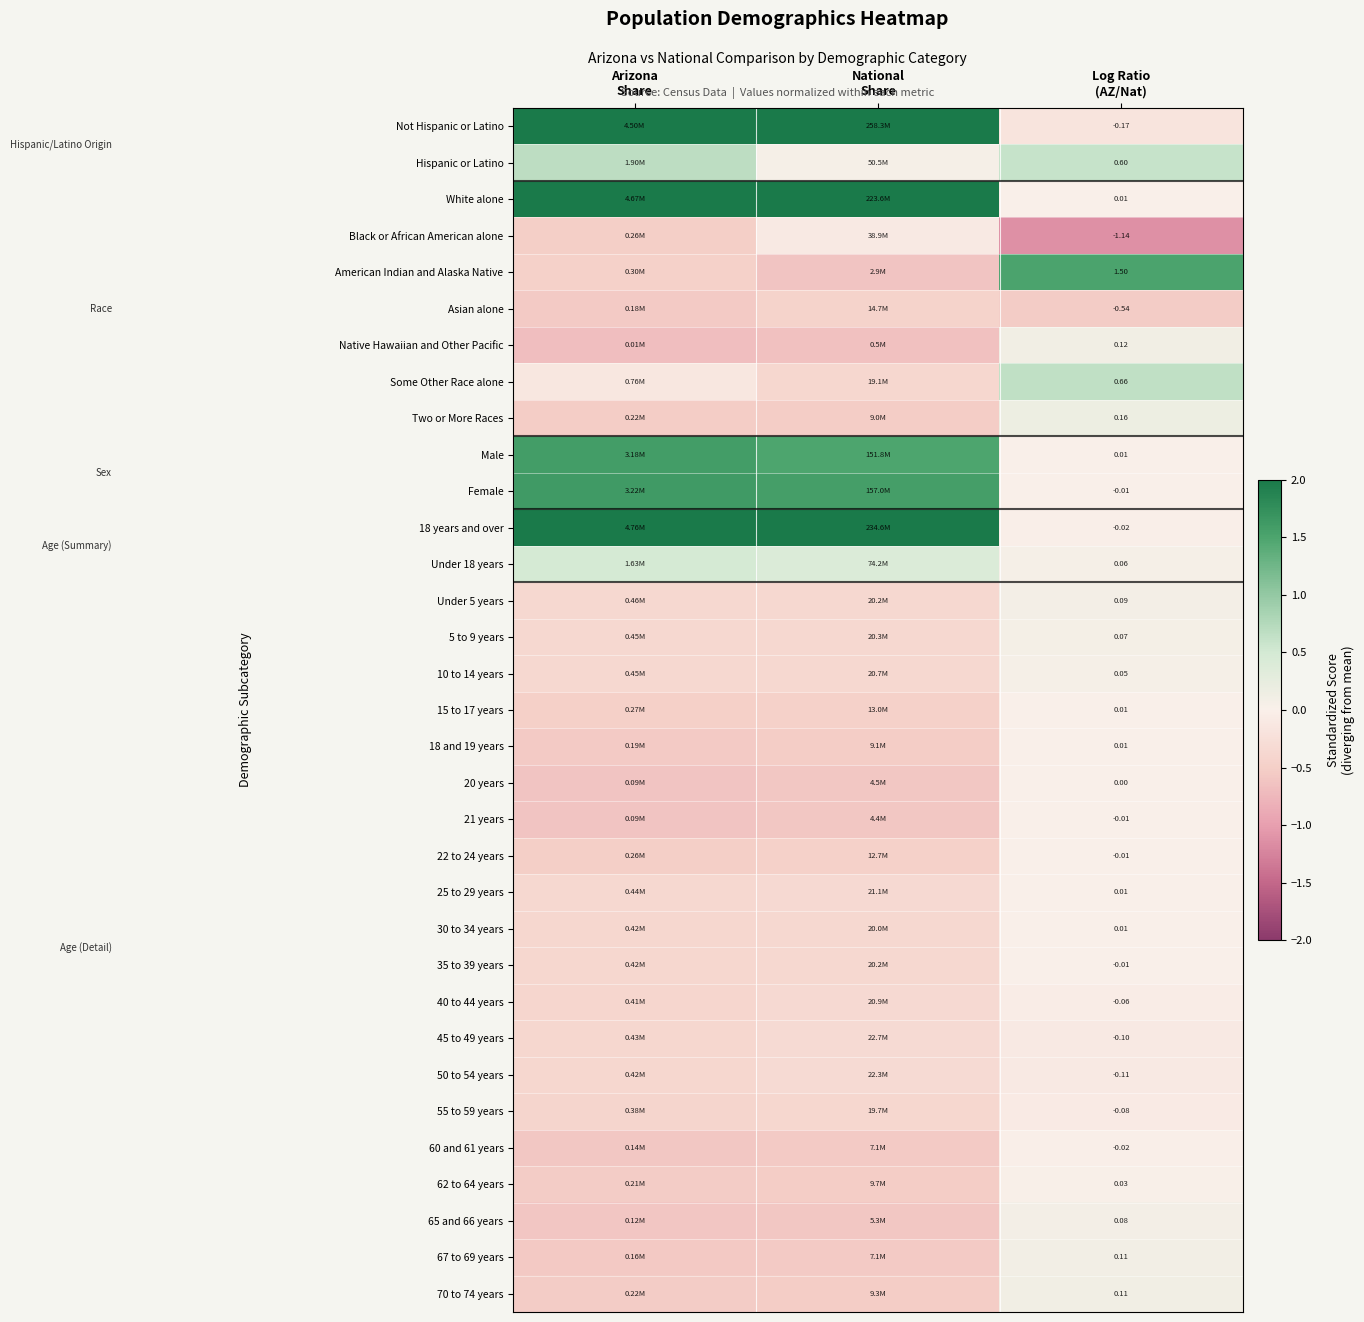

Rank the series at Log Ratio (AZ/Nat) from highest to lowest value.

American Indian and Alaska Native, Some Other Race alone, Hispanic or Latino, Two or More Races, Native Hawaiian and Other Pacific, 70 to 74 years, 67 to 69 years, Under 5 years, 65 and 66 years, 5 to 9 years, Under 18 years, 10 to 14 years, 62 to 64 years, 18 and 19 years, Male, 15 to 17 years, White alone, 30 to 34 years, 25 to 29 years, 20 years, 35 to 39 years, 21 years, Female, 22 to 24 years, 18 years and over, 60 and 61 years, 40 to 44 years, 55 to 59 years, 45 to 49 years, 50 to 54 years, Not Hispanic or Latino, Asian alone, Black or African American alone